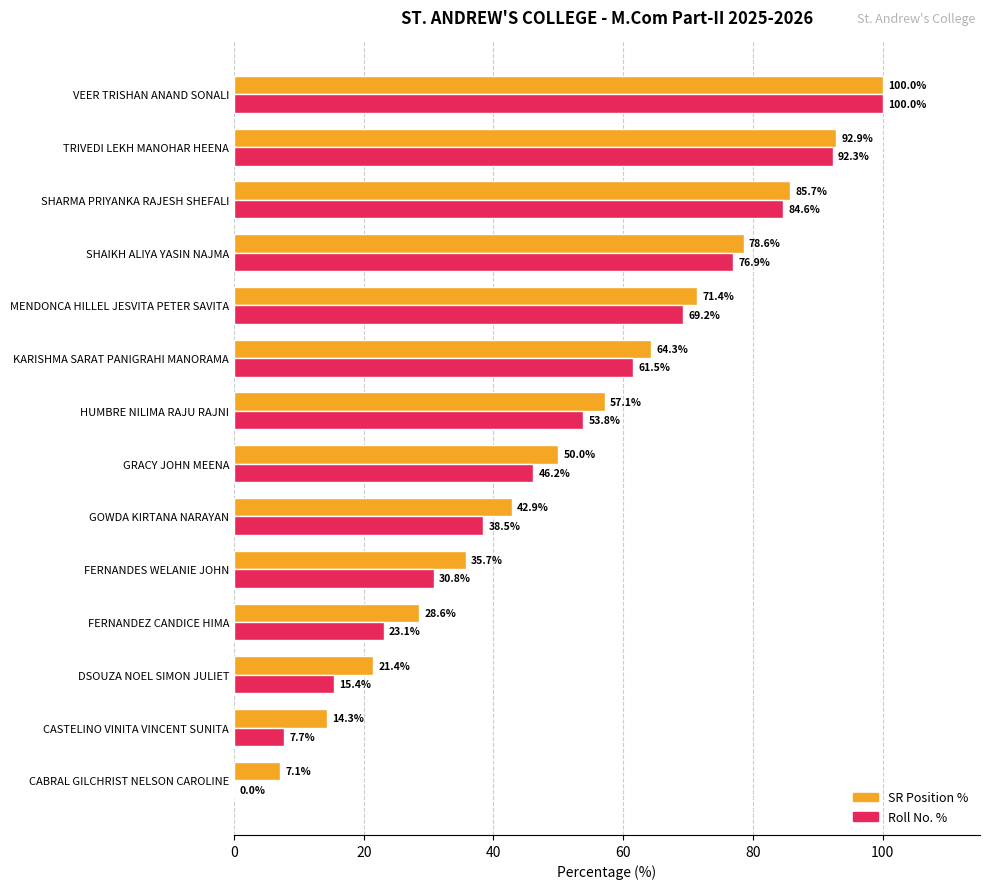

How many data points in Roll No. % are above 53?

7